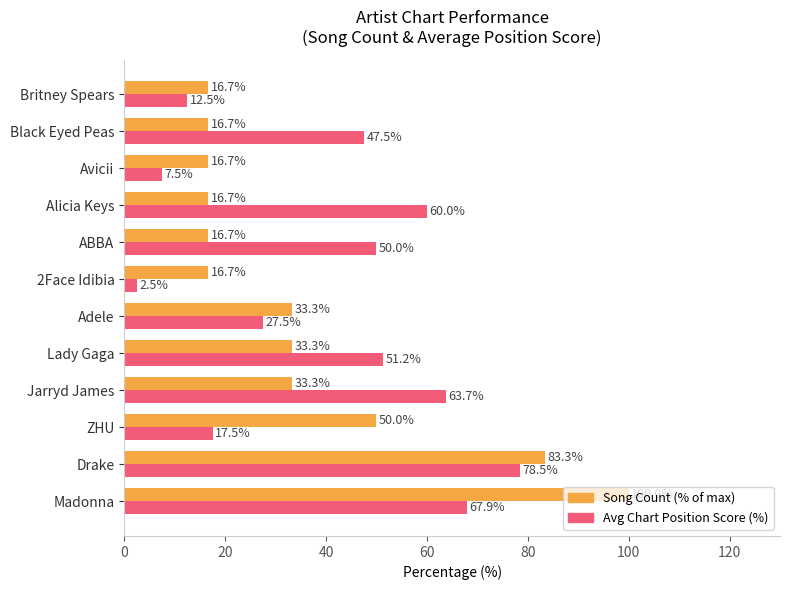

Where is Song Count (% of max) nearest to the value 58?

ZHU